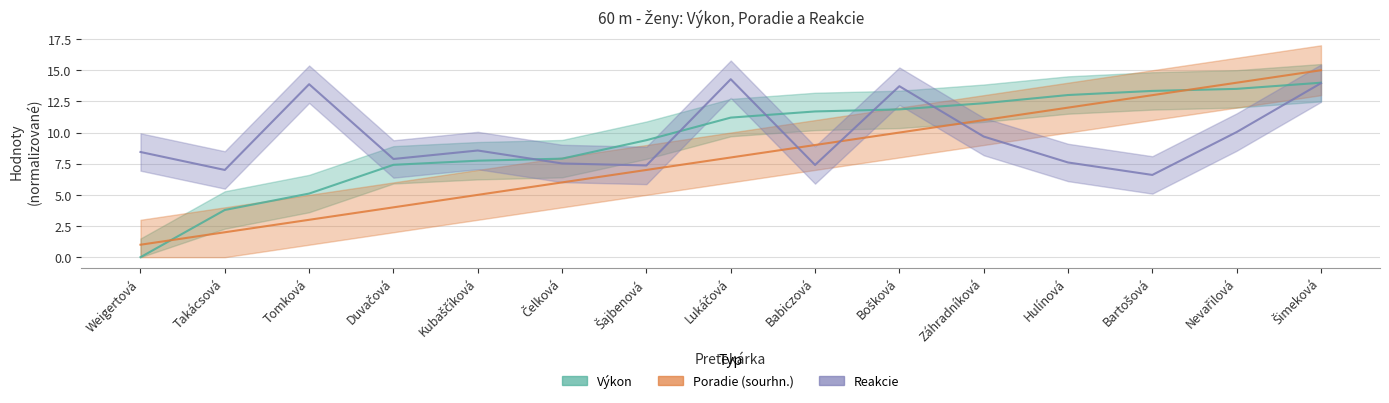

Reading left to right, list all the values displayed in this chart.

Výkon: 0.0	3.8	5.1	7.4	7.7	7.9	9.4	11.2	11.7	11.9	12.4	13.0	13.3	13.5	14.0
Poradie (sourhn.): 1.0	2.0	3.0	4.0	5.0	6.0	7.0	8.0	9.0	10.0	11.0	12.0	13.0	14.0	15.0
Reakcie: 8.4	7.0	13.9	7.9	8.6	7.5	7.4	14.3	7.4	13.7	9.7	7.6	6.6	10.0	14.0